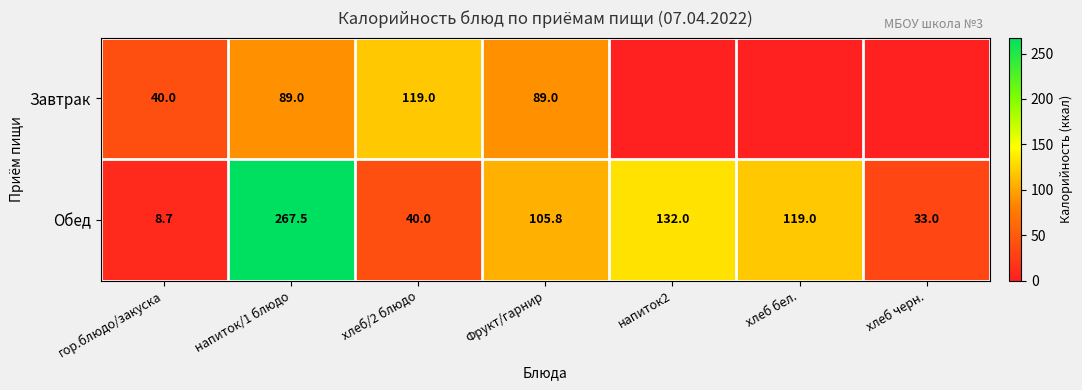

At which label does Обед first exceed 105?

напиток/1 блюдо